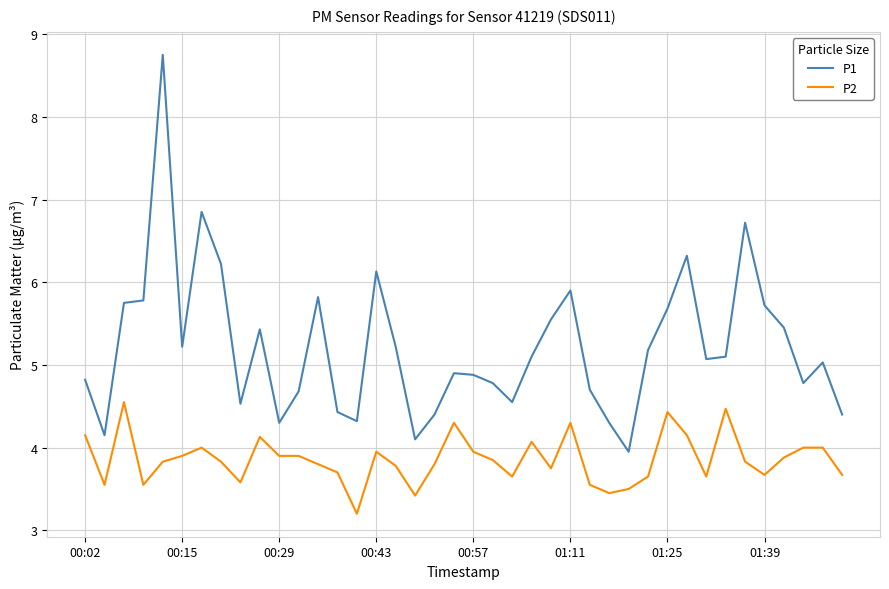

Which series has the largest total across all categories?

P1